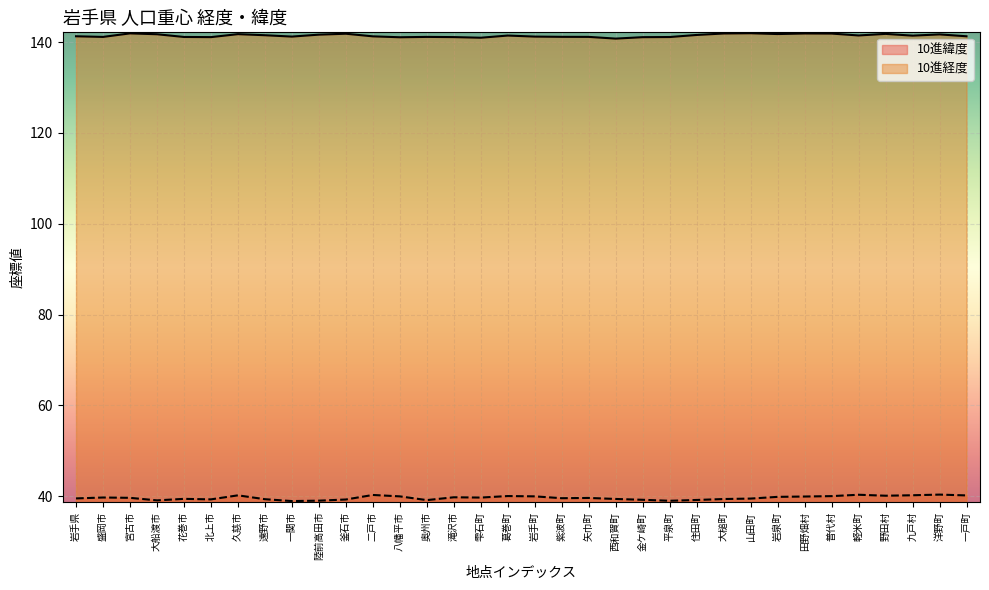

At which label does 10進緯度 first exceed 39?

岩手県